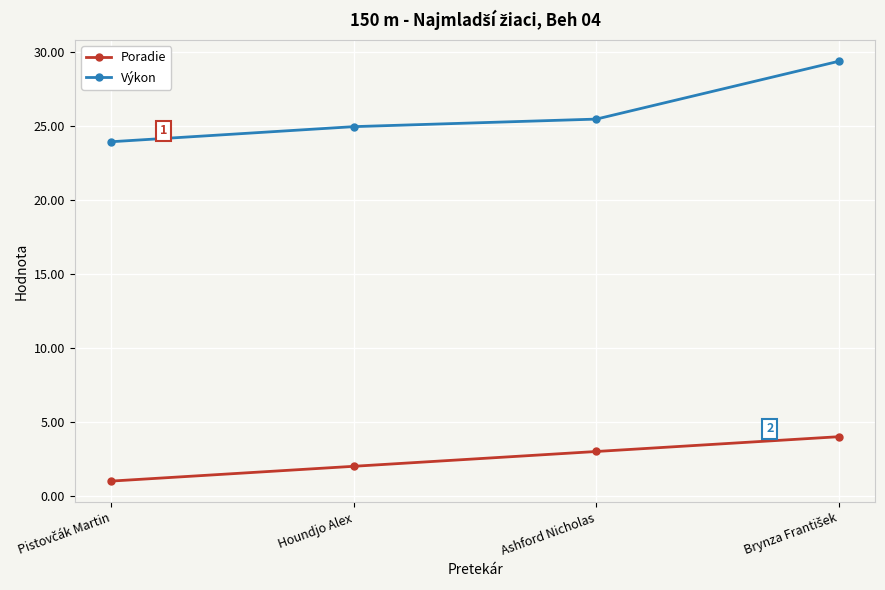

True or false: Poradie and Výkon intersect in this chart.

False